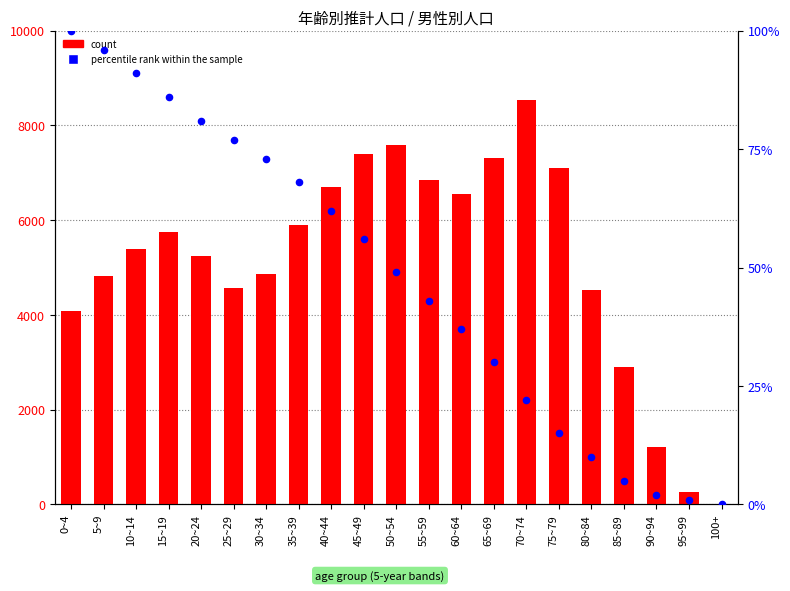

Which series has the largest Y range (max minus min)?

count